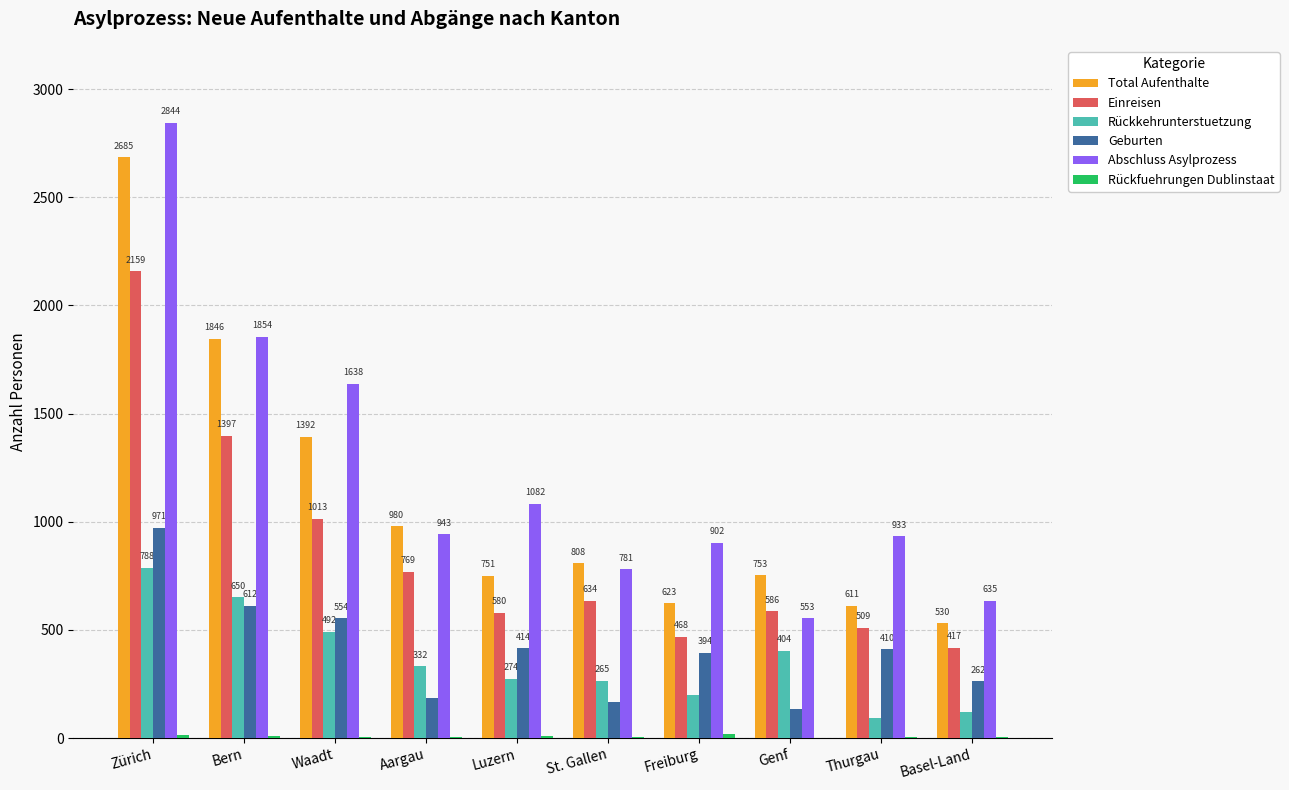

At which label is Geburten closest to 552?

Waadt